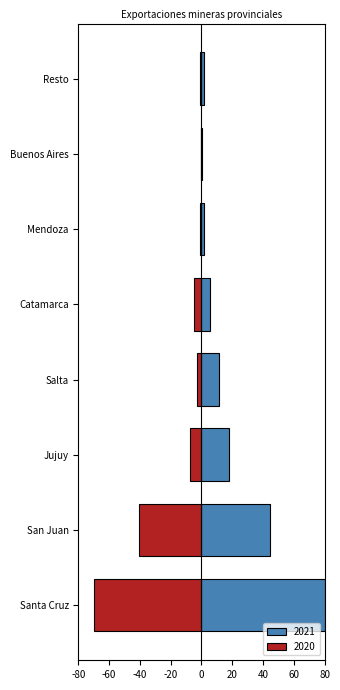

Reading left to right, transcribe all the data shown in this chart.

2020: -70.2	-40.4	-7.7	-3.2	-5.1	-0.7	-0.5	-1.3
2021: 80.0	44.4	17.6	11.1	5.5	1.3	0.5	1.3